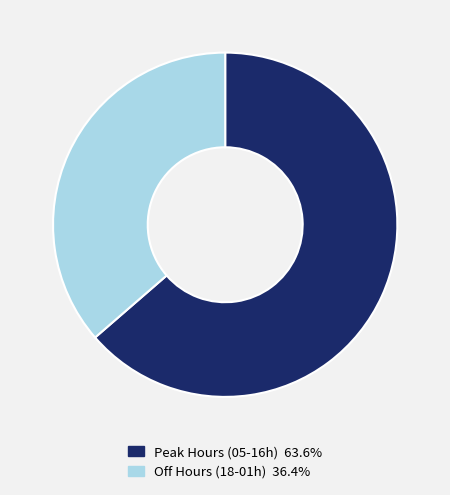

Is there any slice that represents more than half of the pie?

Yes